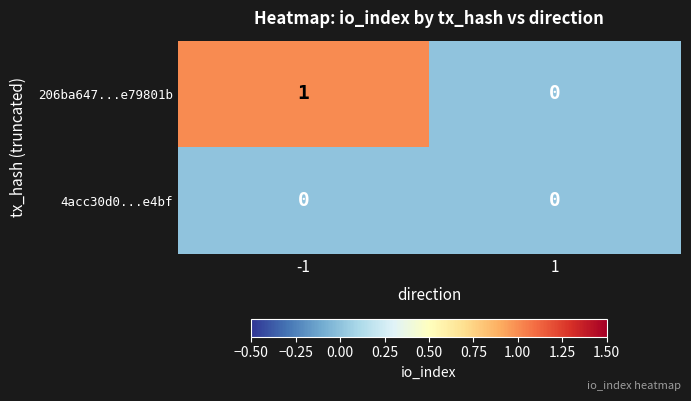

Reading right to left, what are all the values shown in this chart?

206ba647...e79801b: 0	1
4acc30d0...e4bf: 0	0